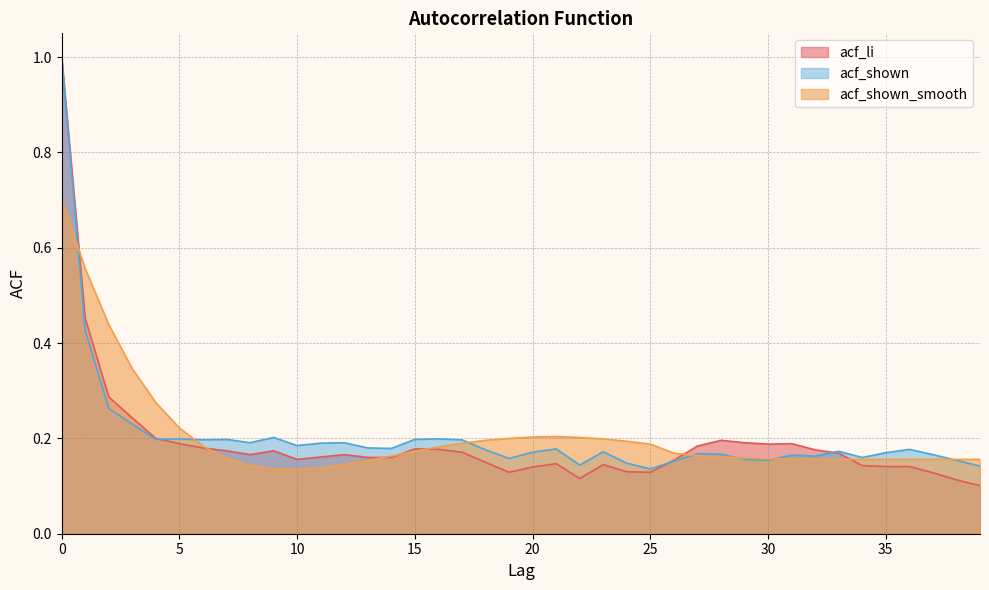

The acf_shown_smooth series shows 0.2 at 29. True or false?

True